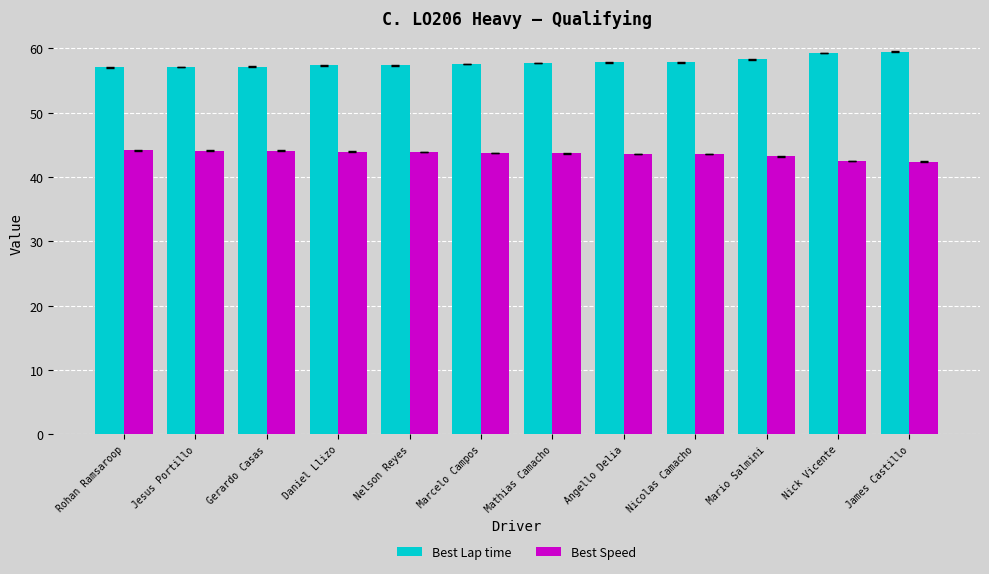

How many bars are there in total?

24